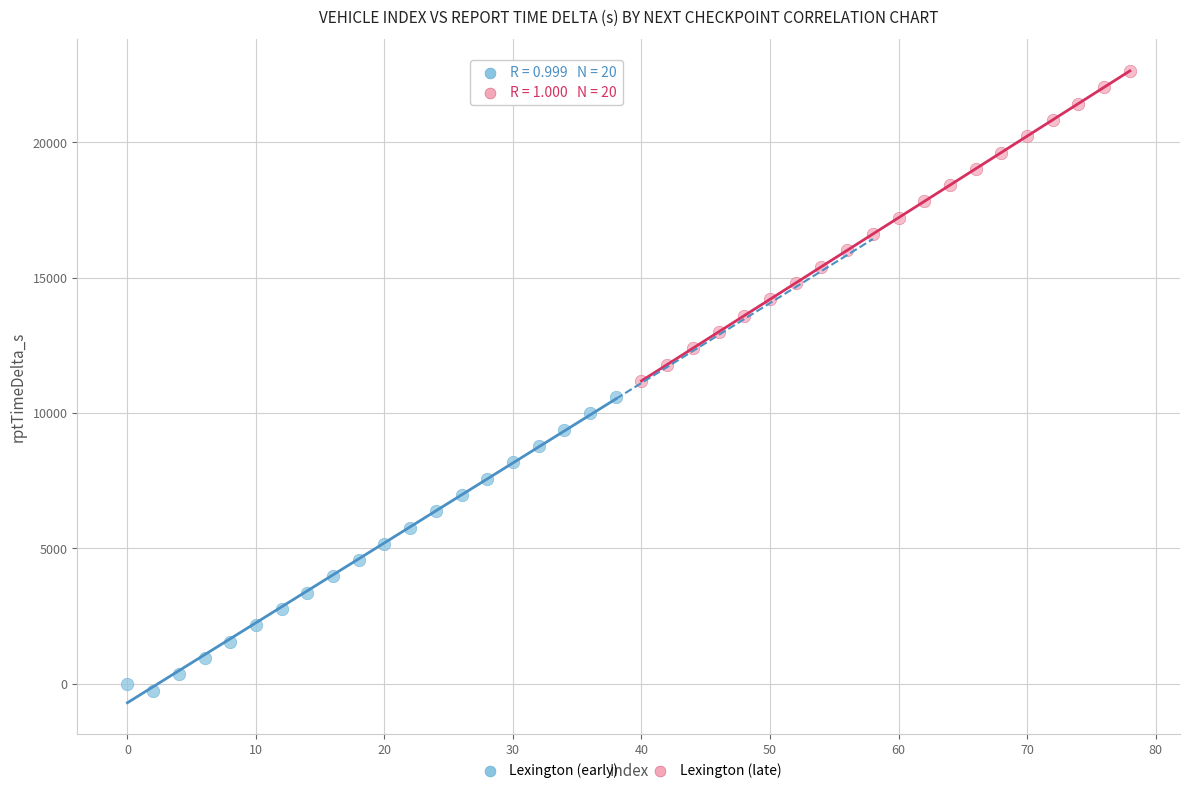

Which series reaches the minimum Y coordinate?

Lexington (early)